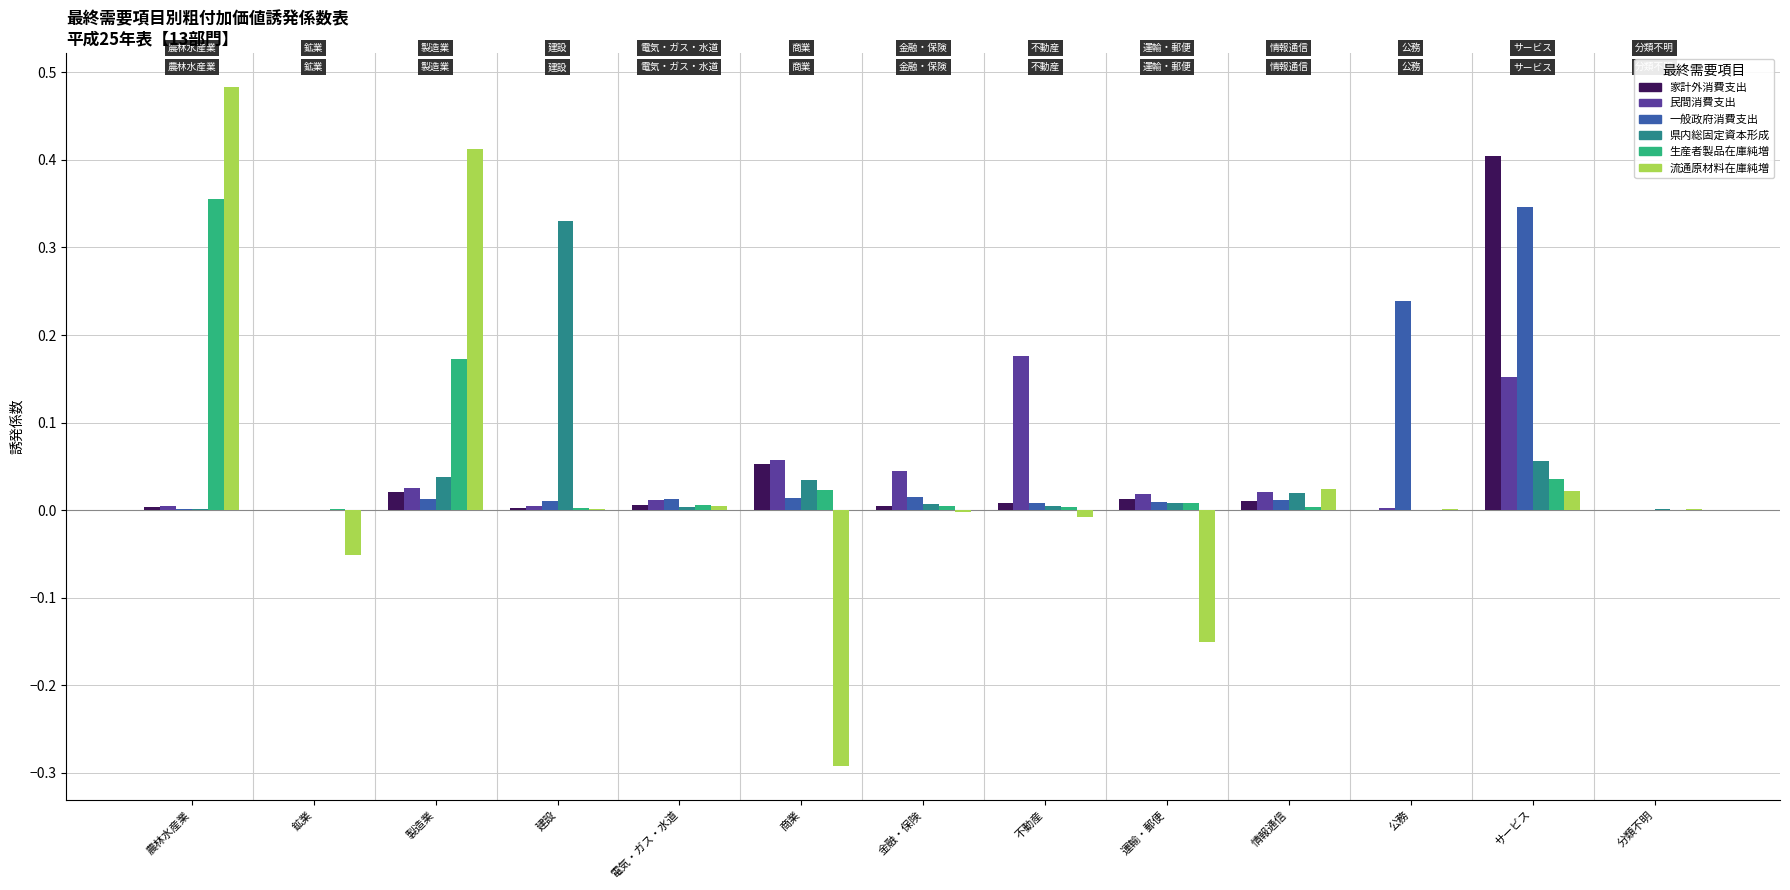

The 民間消費支出 series shows 0.0 at 分類不明. True or false?

True